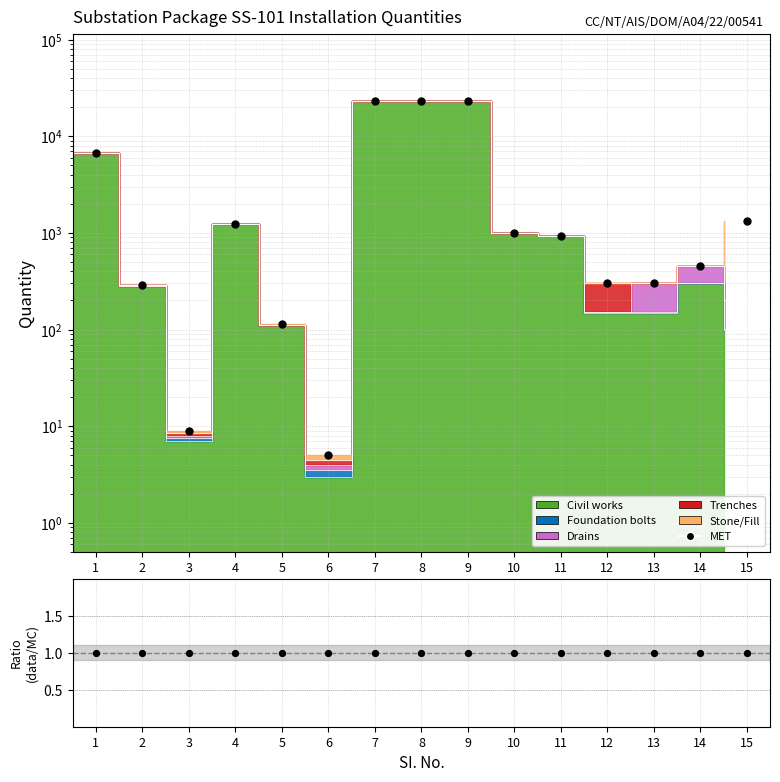

Between 7 and 12, which is larger?

7